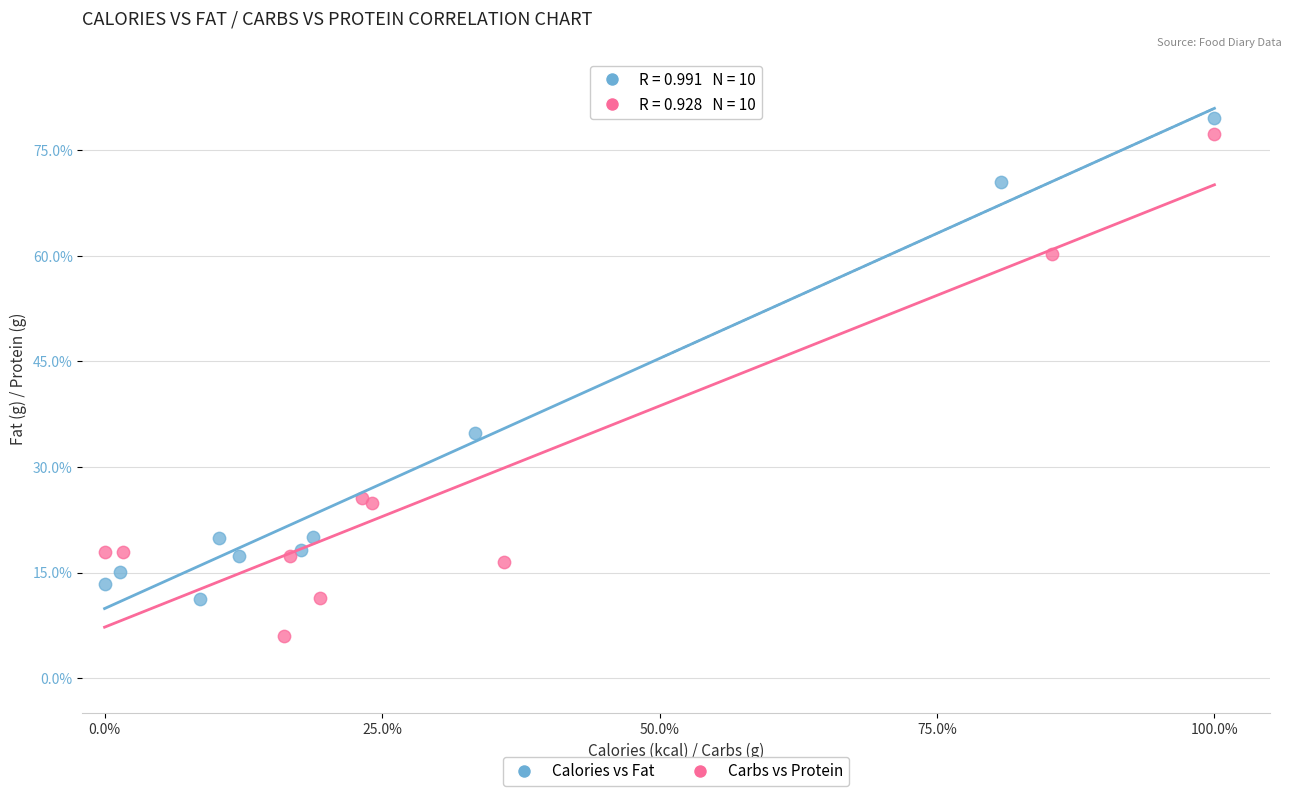

Which series has the largest Y range (max minus min)?

Carbs vs Protein